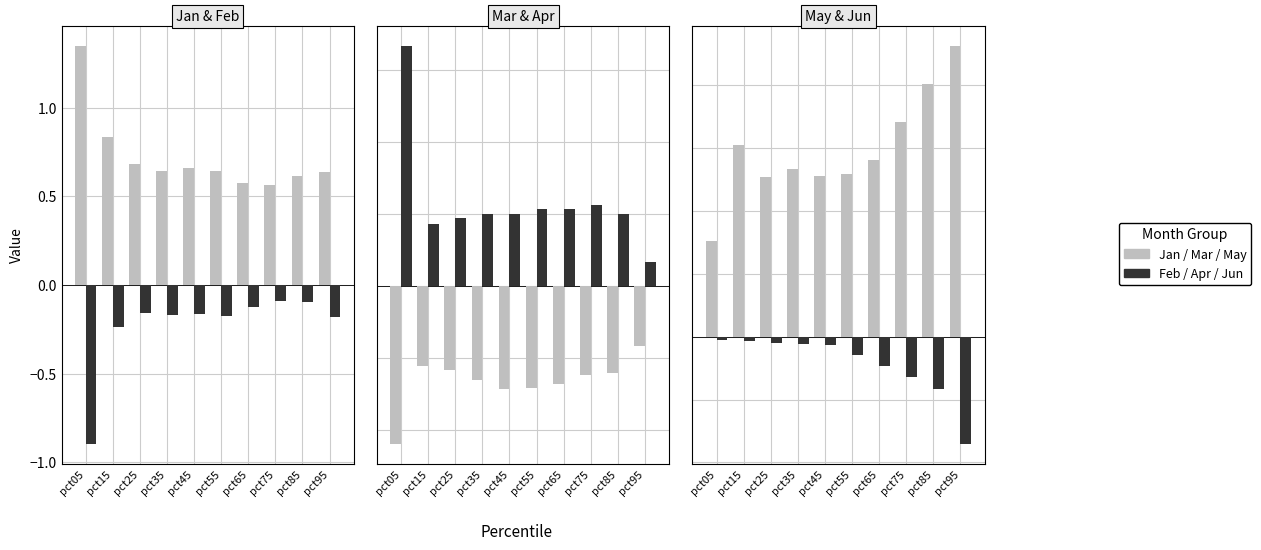

What is the average value of the Feb series?

-0.2